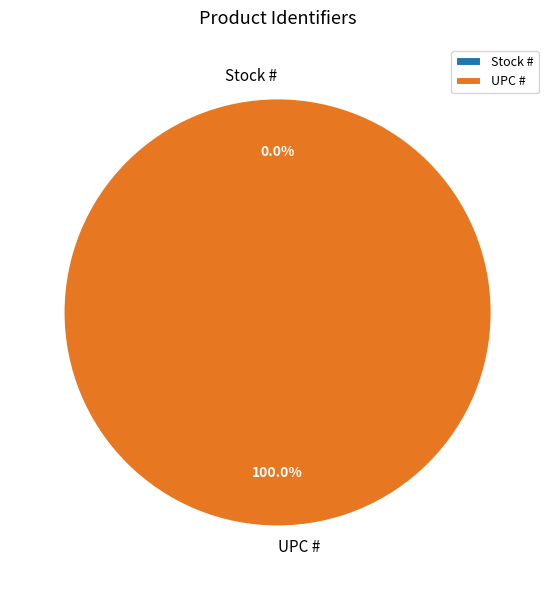

Which has a higher value, UPC # or Stock #?

UPC #